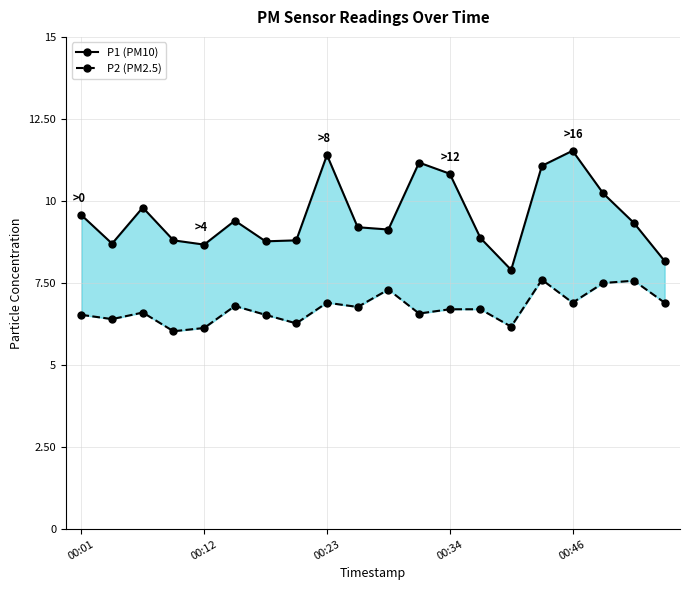

True or false: P1 (PM10) and P2 (PM2.5) cross at least once.

False